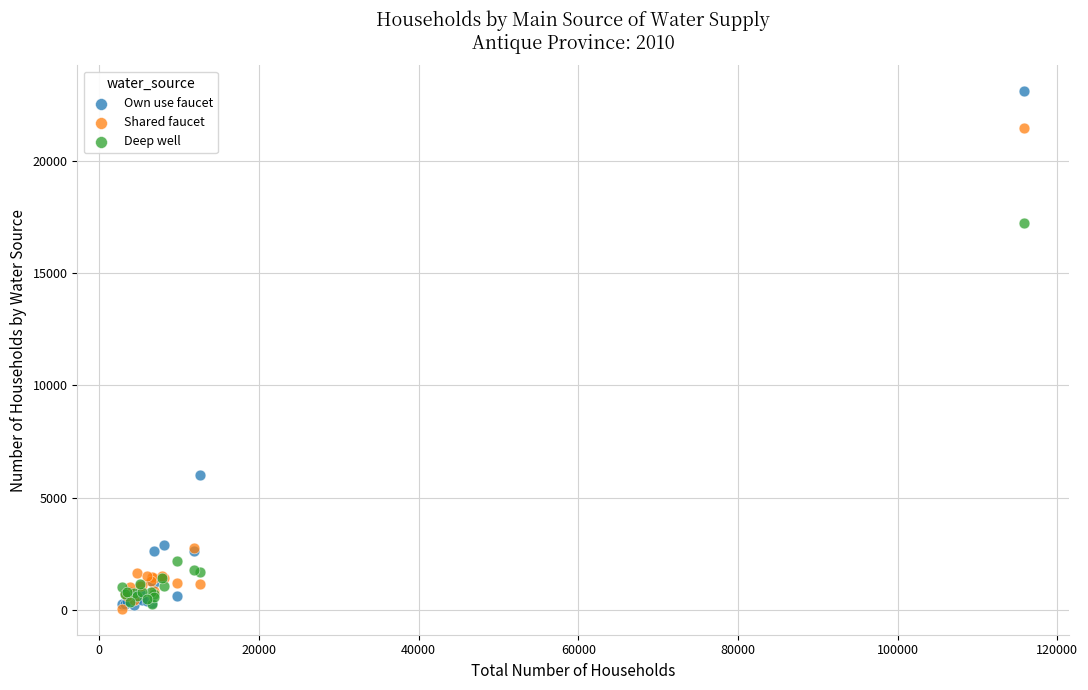

Which series has the largest Y range (max minus min)?

Own use faucet